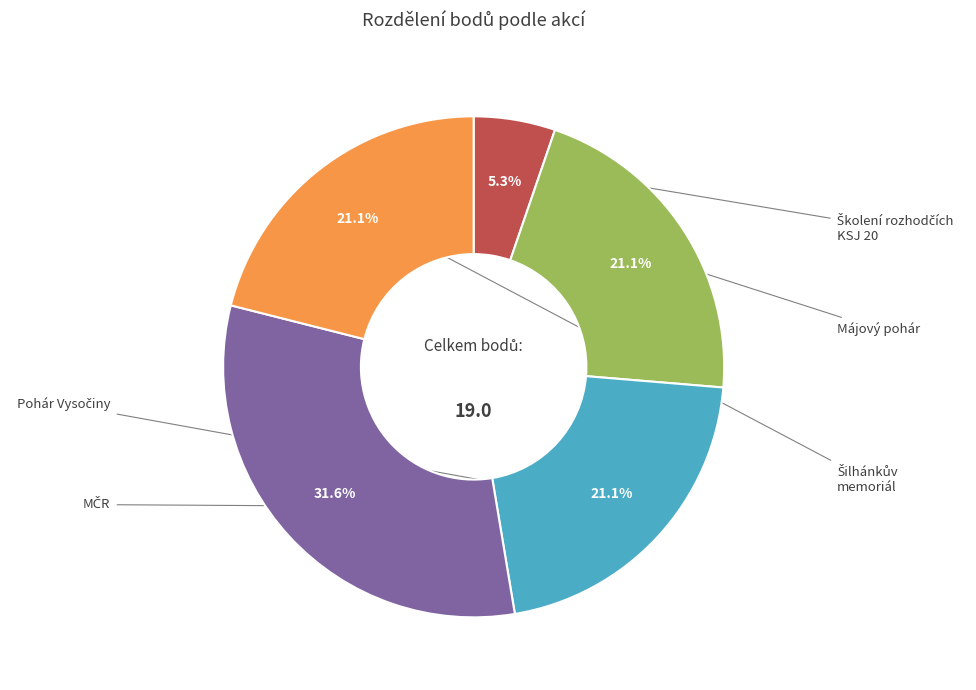

Is there a majority slice in this chart?

No